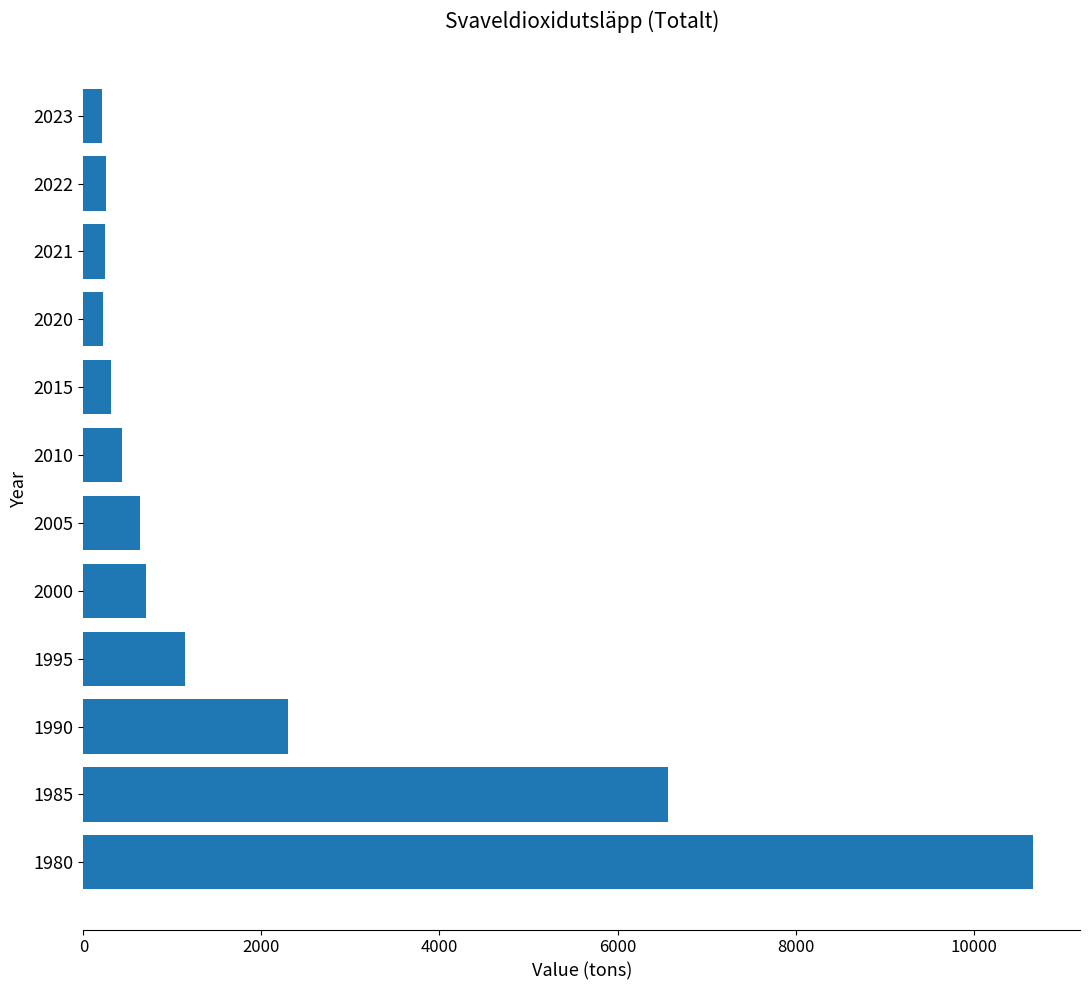

What is the smallest value displayed?

212.0